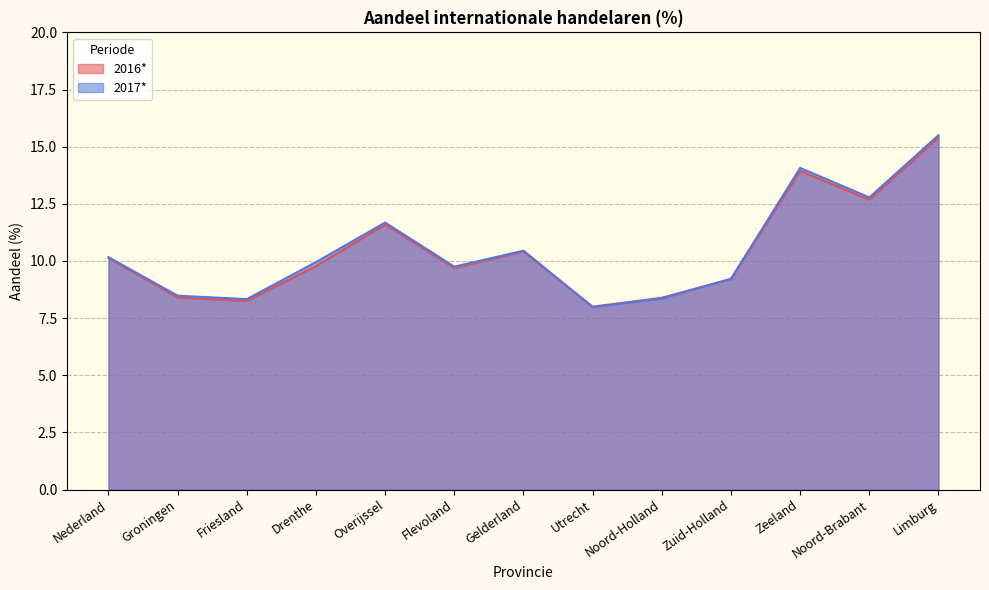

Reading left to right, extract all data points from this chart.

2016*: 10.1	8.4	8.2	9.8	11.6	9.7	10.4	8.0	8.4	9.2	13.9	12.7	15.4
2017*: 10.2	8.5	8.3	9.9	11.7	9.8	10.4	8.0	8.4	9.2	14.1	12.8	15.5